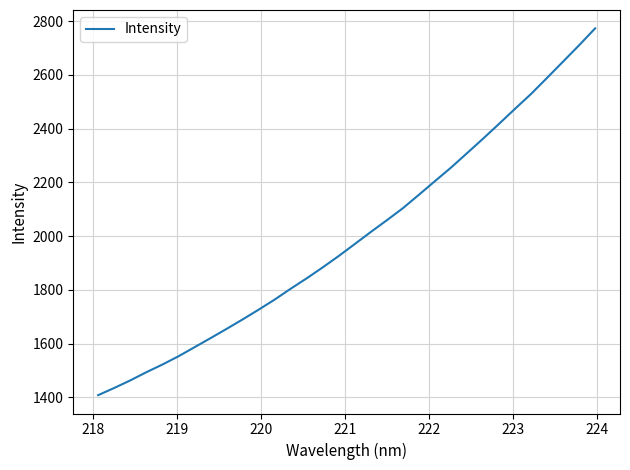

What is the maximum value shown in the chart?

2772.8